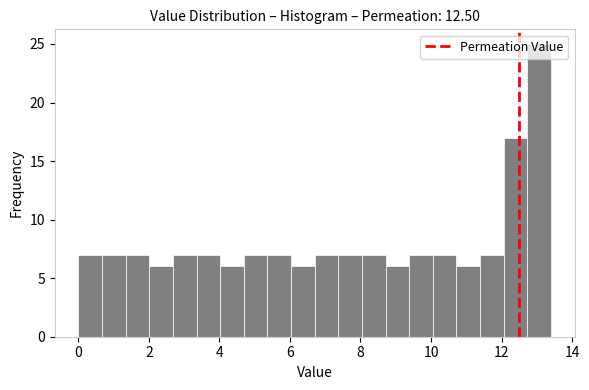

Read against the x-axis, roughly where is the centre of the tallest bar?

13.0